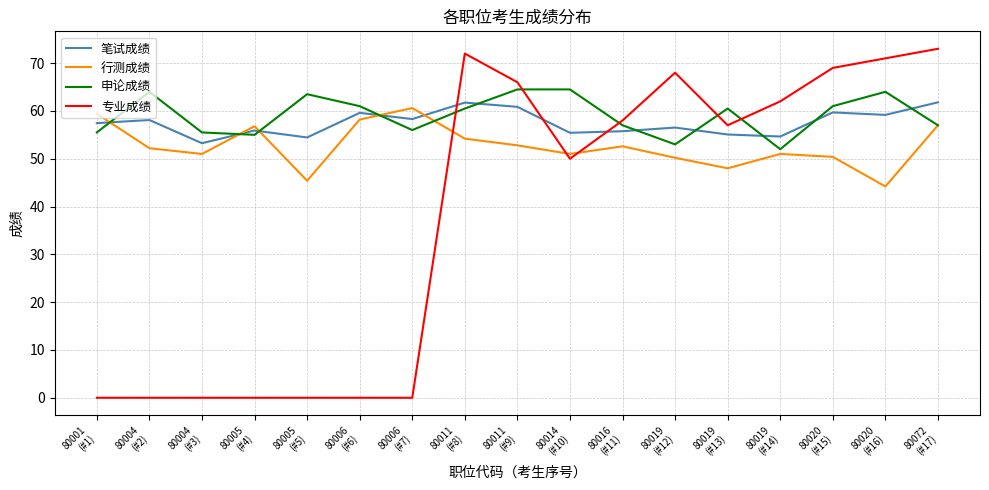

What position from the left is 80014
(#10)?

10